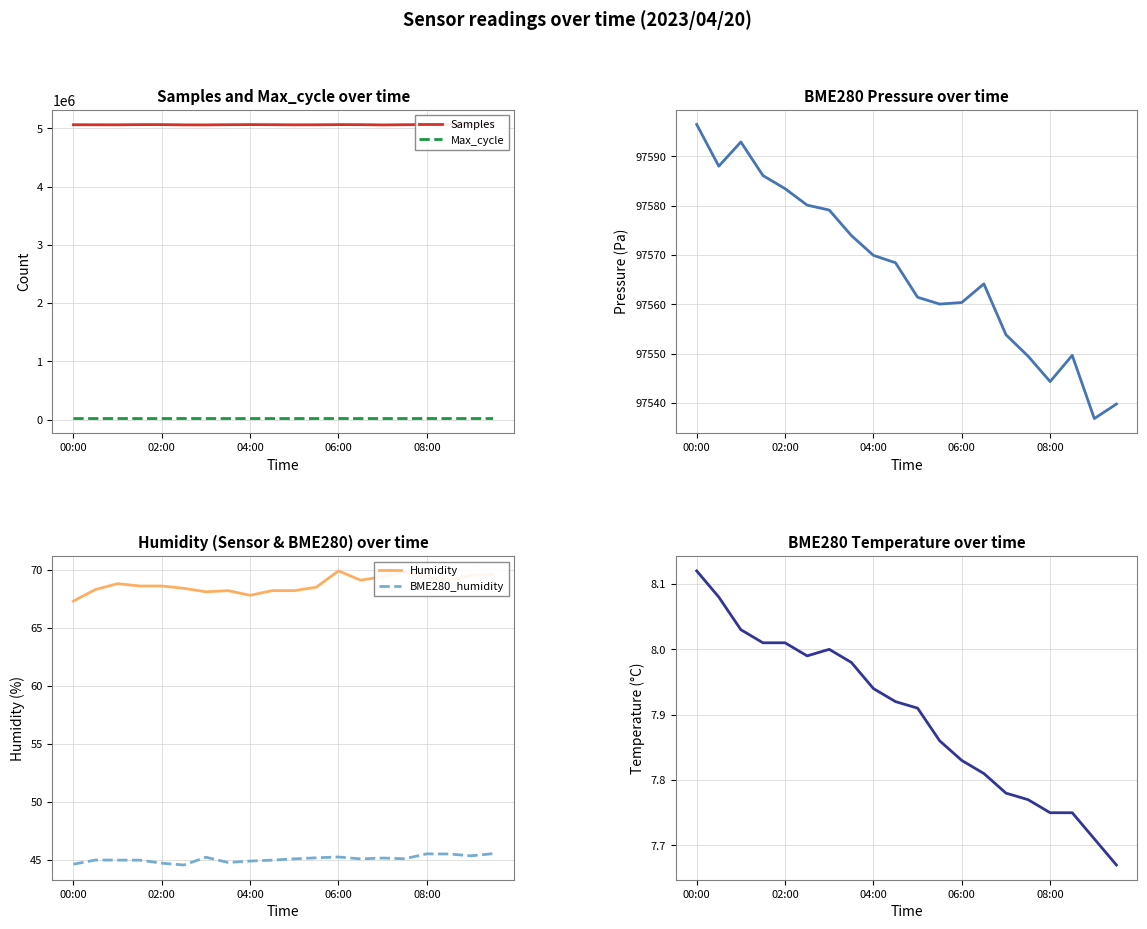

The value of Humidity at 11 is 23.4. True or false?

False